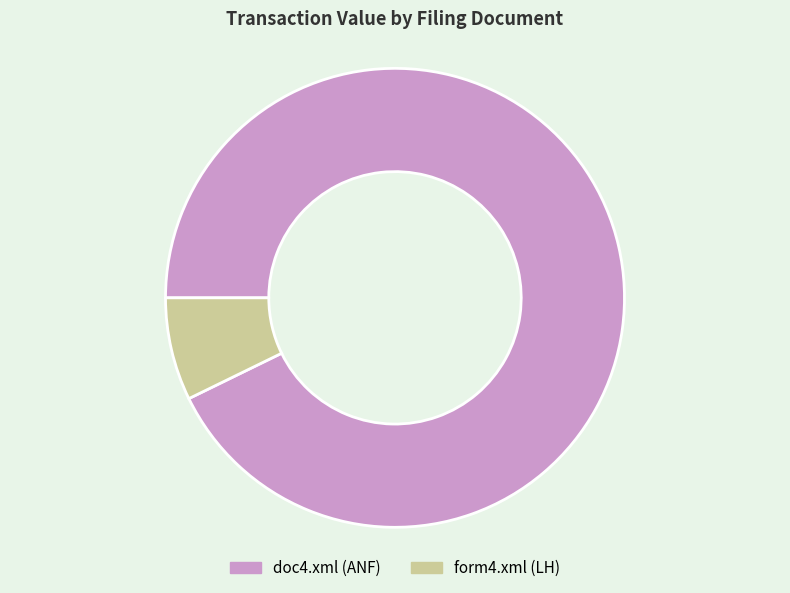

How many slices are in this pie chart?

2